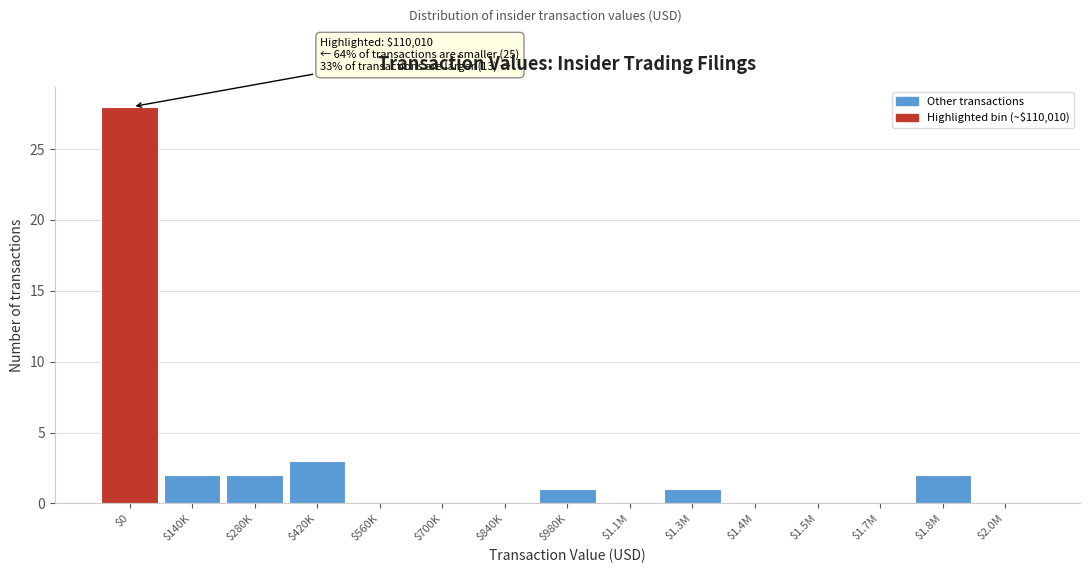

At which label is the value closest to 14?

$420K